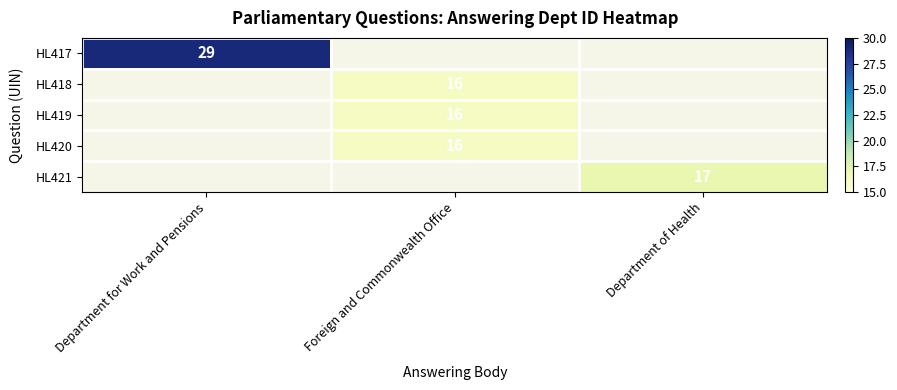

The value of HL417 at Department for Work and Pensions is 11.0. True or false?

False